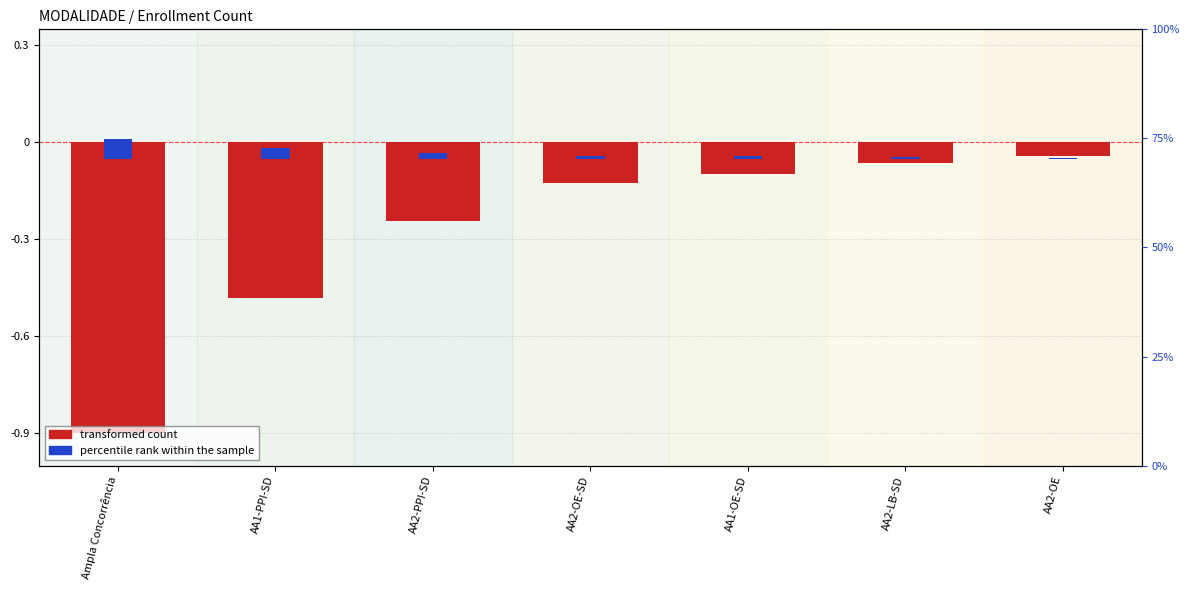

True or false: percentile rank within the sample has a value of 0.1 at Ampla Concorrência.

True